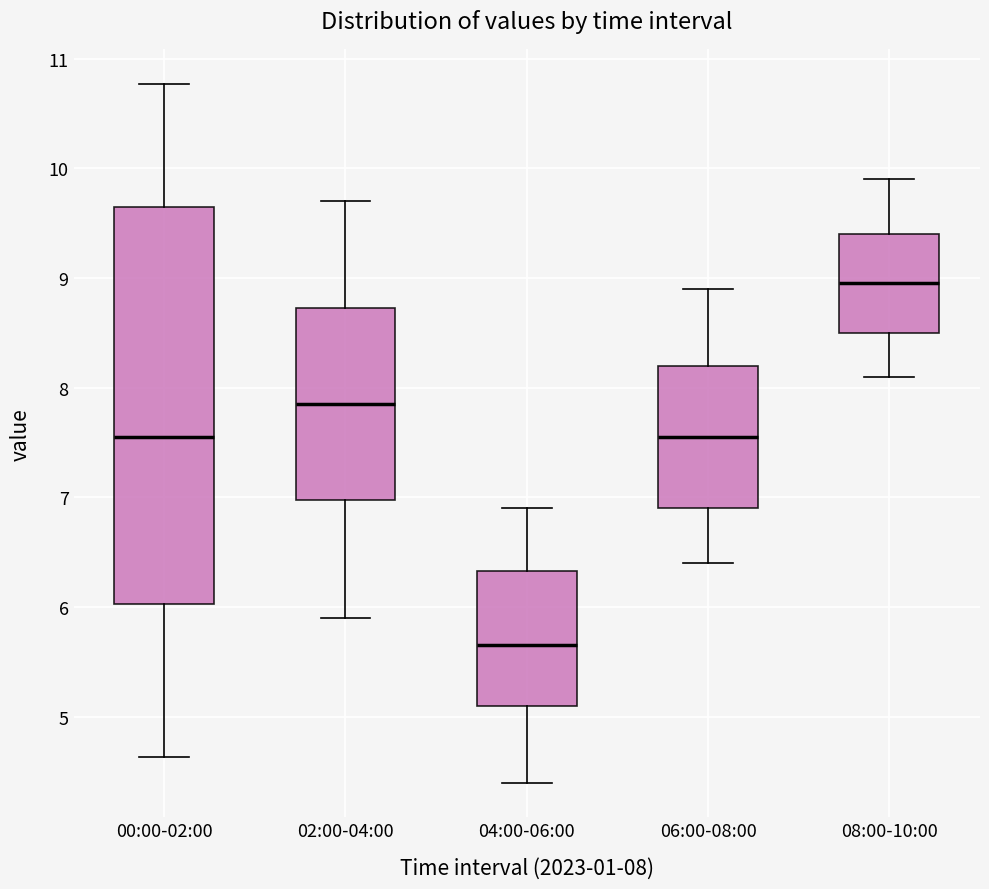

Reading left to right, transcribe this box plot: for each box, give where its median line is, the range the box spans, and where its two whiskers end, as read against the y-axis. The values are not printed on the chart, so give them approximately, as read against the axis.

00:00-02:00: median 7.6, box 6.0 to 9.6, whiskers 4.6 to 10.8
02:00-04:00: median 7.9, box 7.0 to 8.7, whiskers 5.9 to 9.7
04:00-06:00: median 5.7, box 5.1 to 6.3, whiskers 4.4 to 6.9
06:00-08:00: median 7.6, box 6.9 to 8.2, whiskers 6.4 to 8.9
08:00-10:00: median 9.0, box 8.5 to 9.4, whiskers 8.1 to 9.9